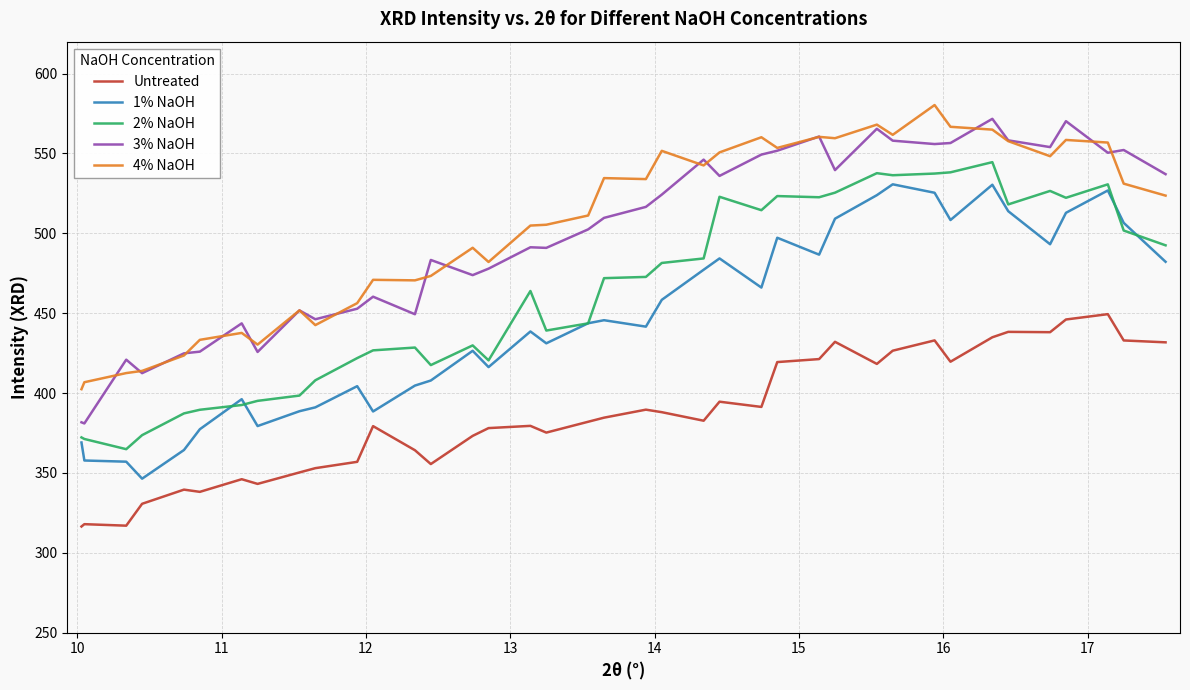

True or false: 1% NaOH and 4% NaOH cross at least once.

False